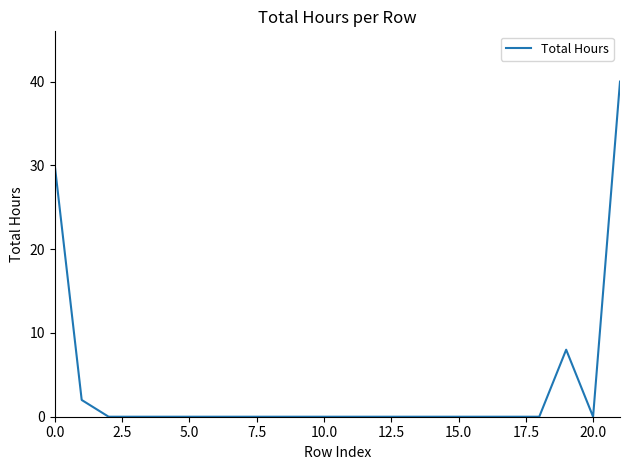

What is the difference between the maximum and minimum values?

40